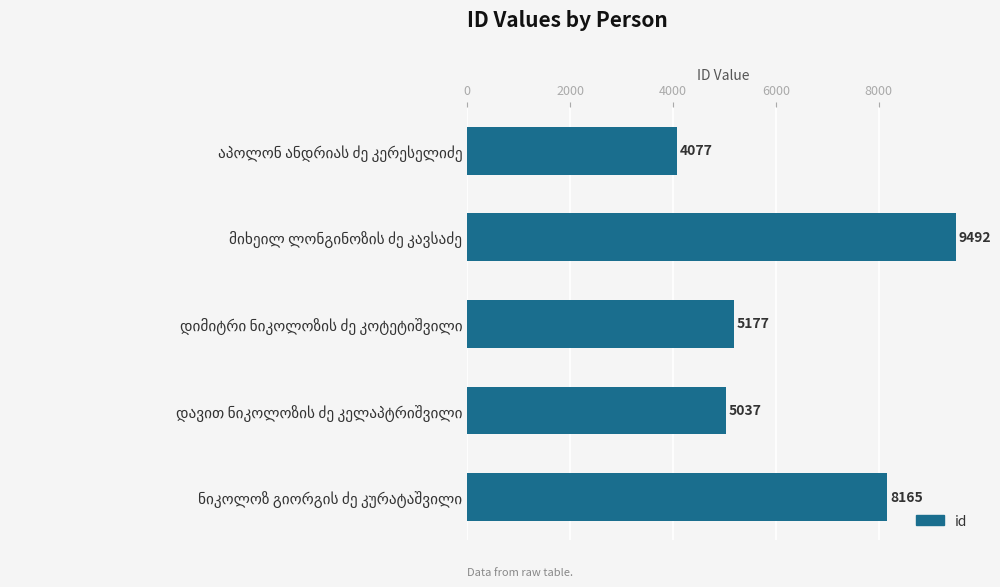

Reading top to bottom, what are all the values shown in this chart?

4077	9492	5177	5037	8165